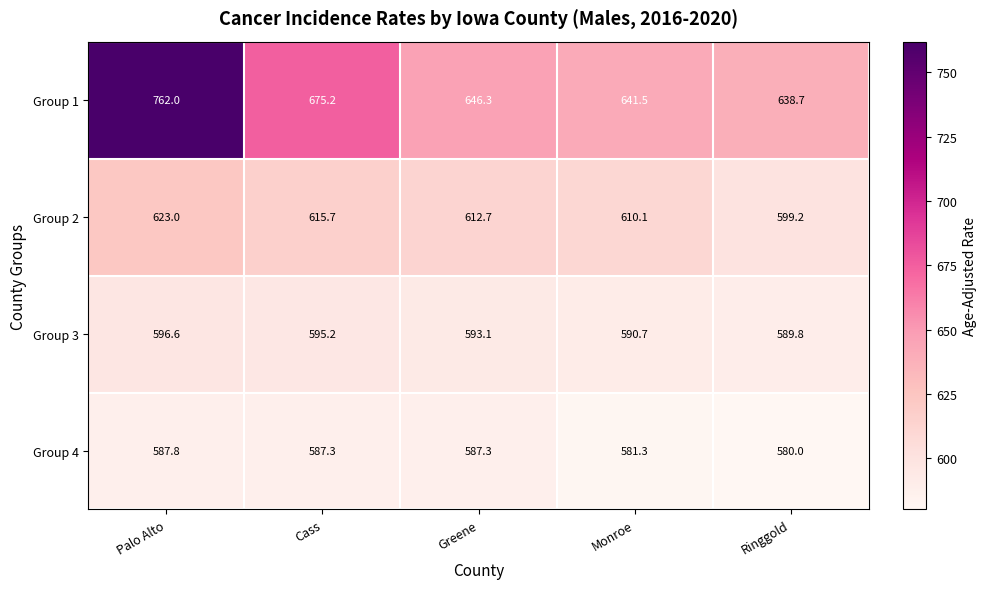

Which series has the largest total across all categories?

Group 1